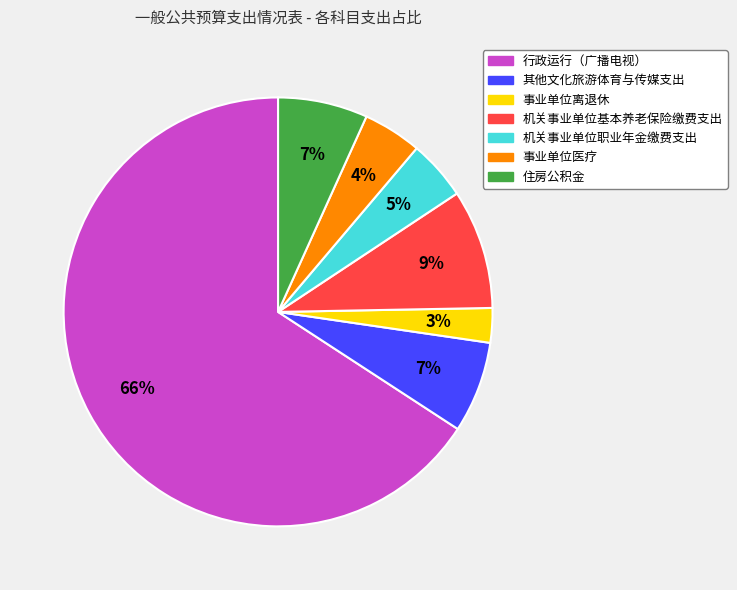

Does 行政运行（广播电视） account for over 50% of the chart?

Yes